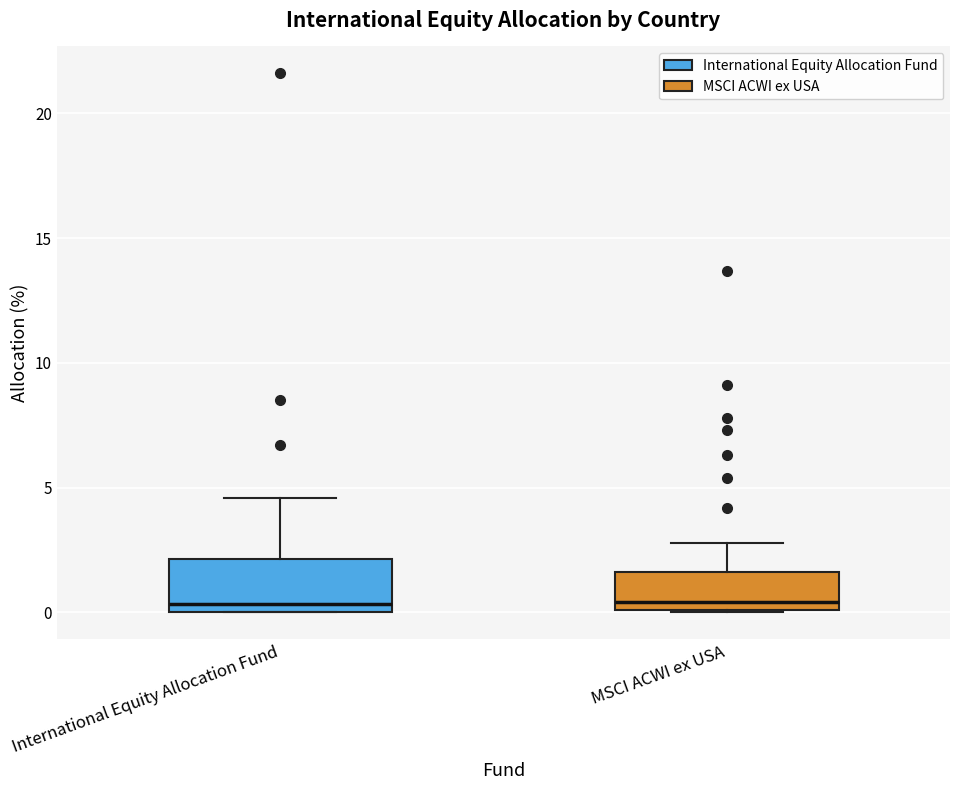

Where does the median line of the box for MSCI ACWI ex USA sit on the y-axis? The values are not printed on the chart, so give them approximately, as read against the axis.

0.5